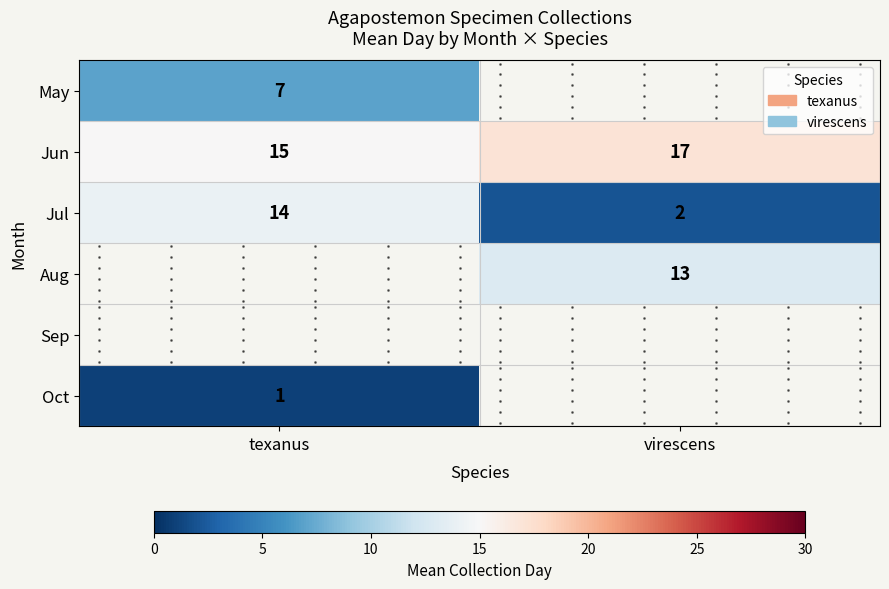

What is the sum of the Jun values at texanus and virescens?

32.0